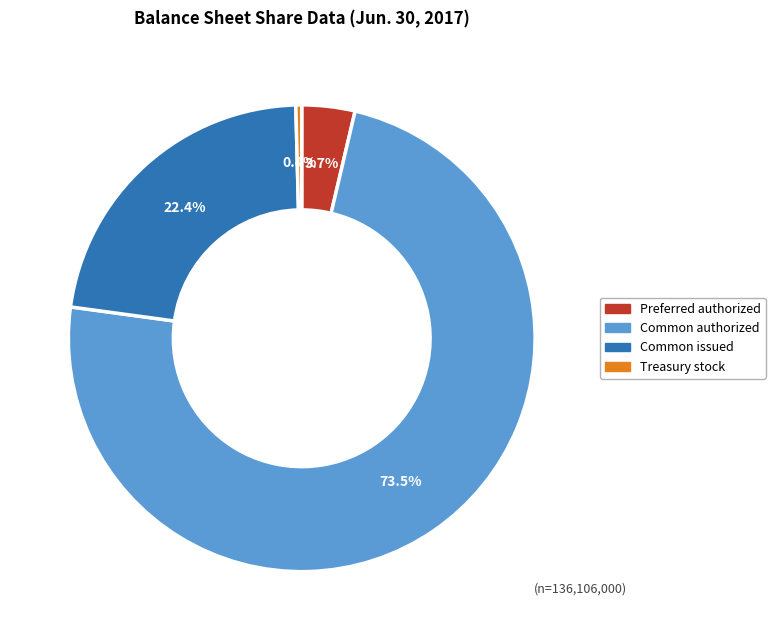

Does any single category account for the majority?

Yes